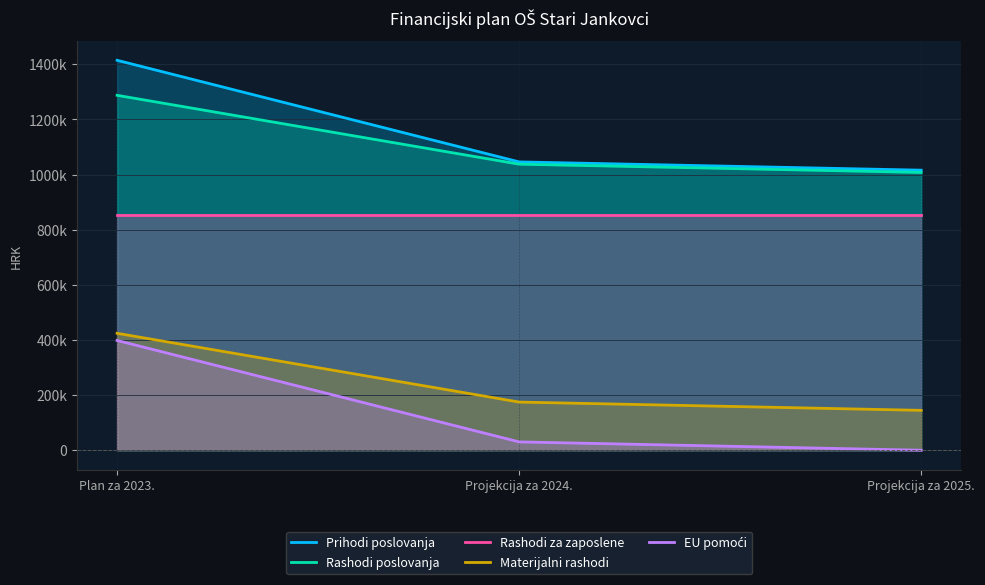

Between Plan za 2023. and Projekcija za 2024., which is larger?

Plan za 2023.